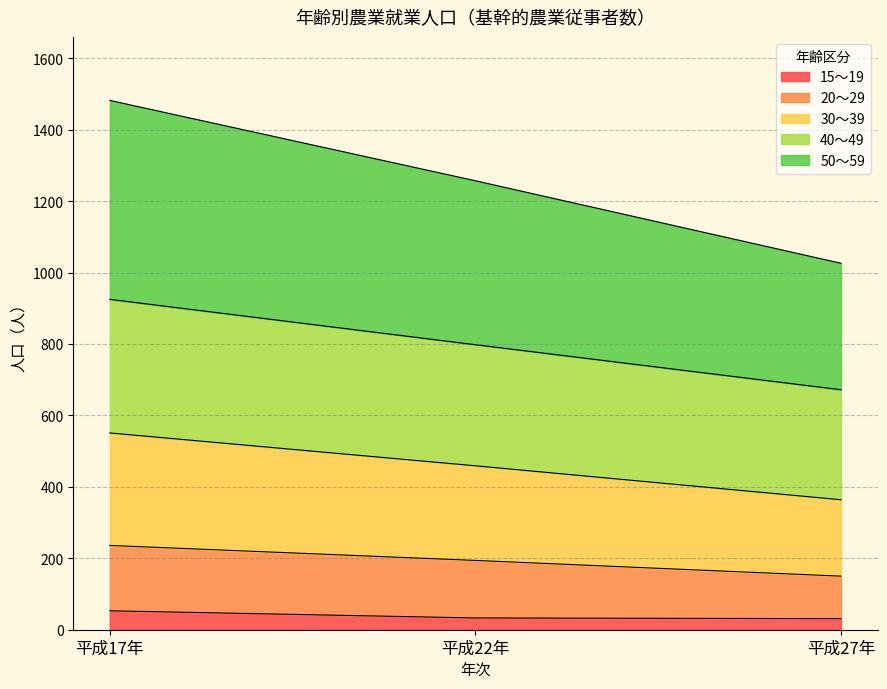

At which category is the sum across all series the highest?

平成17年